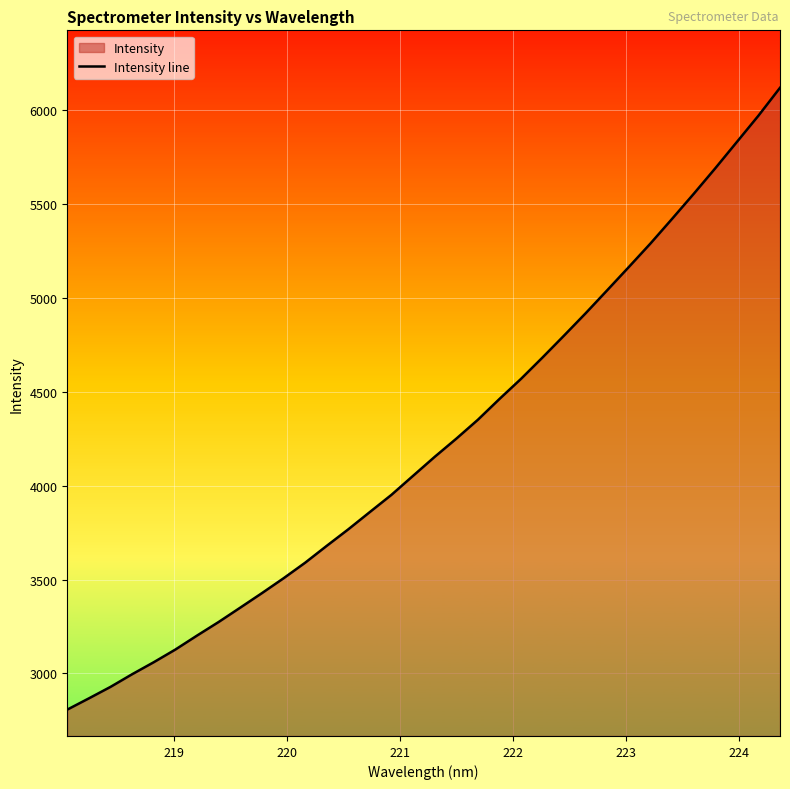

Does the chart display data point markers on the line(s)?

No